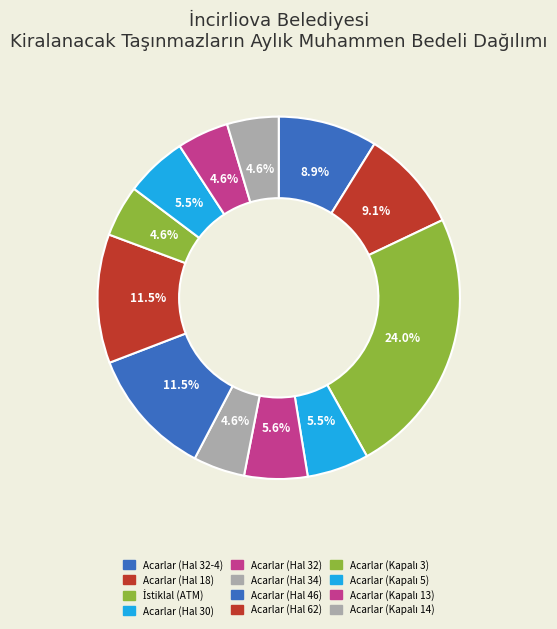

Which has a higher value, Acarlar (Kapalı 14) or Acarlar (Kapalı 5)?

Acarlar (Kapalı 5)